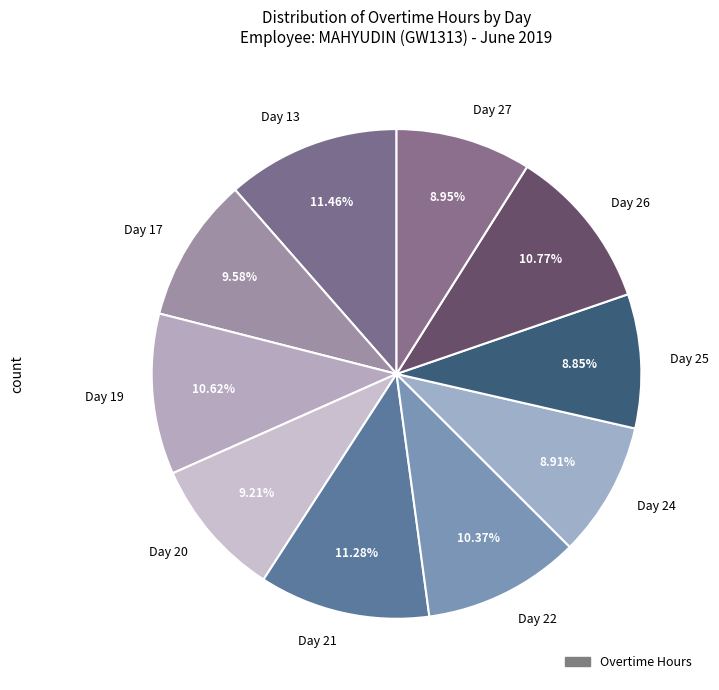

What percentage is the Day 17 slice, to the nearest percent?

10%